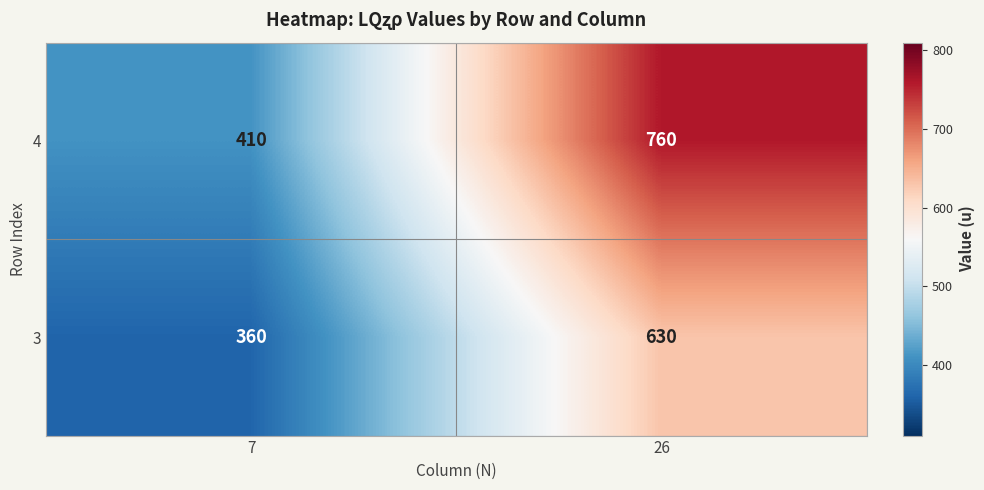

What is the sum of the 3 values at 26 and 7?

990